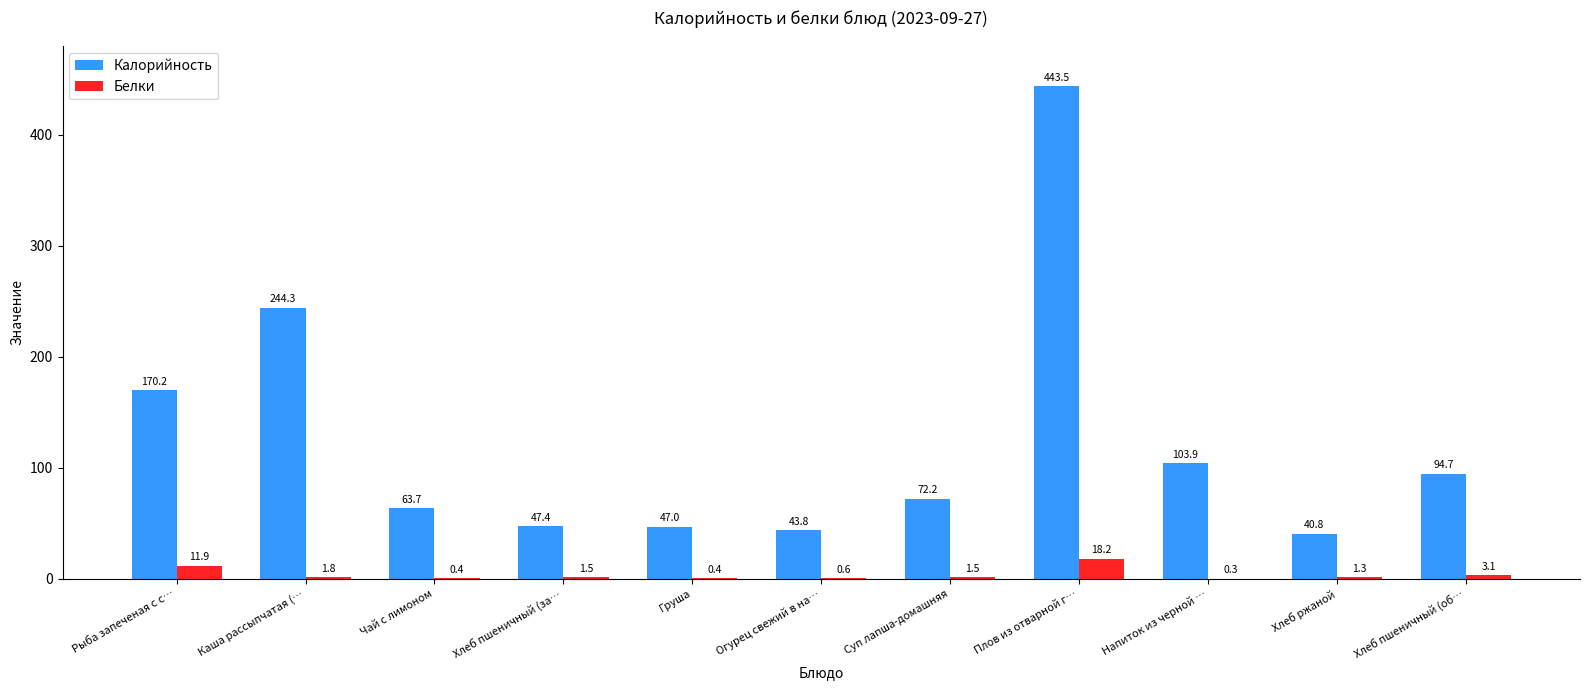

How many values in the Калорийность series exceed 72?

6